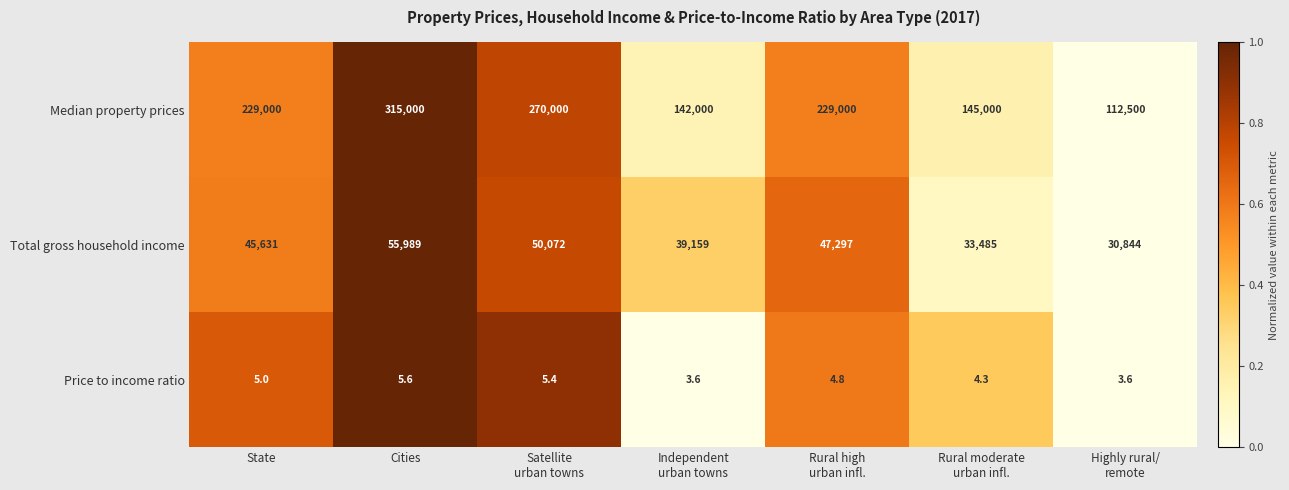

Which series has the largest total across all categories?

Median property prices